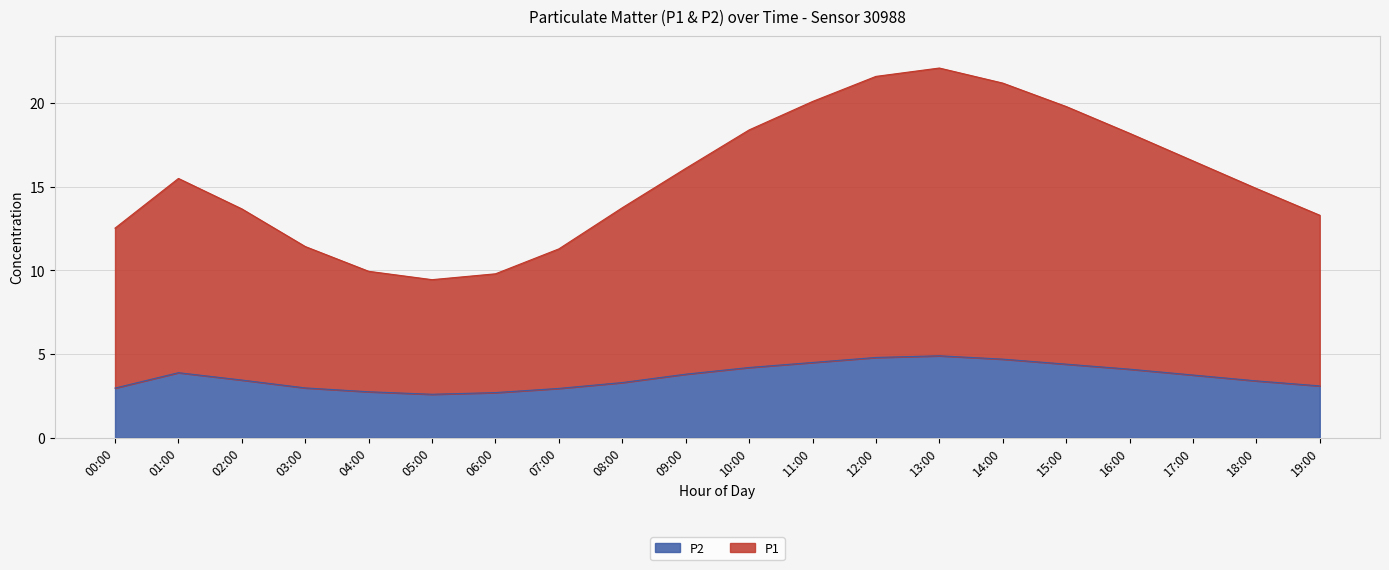

What is the greatest value displayed?

22.1